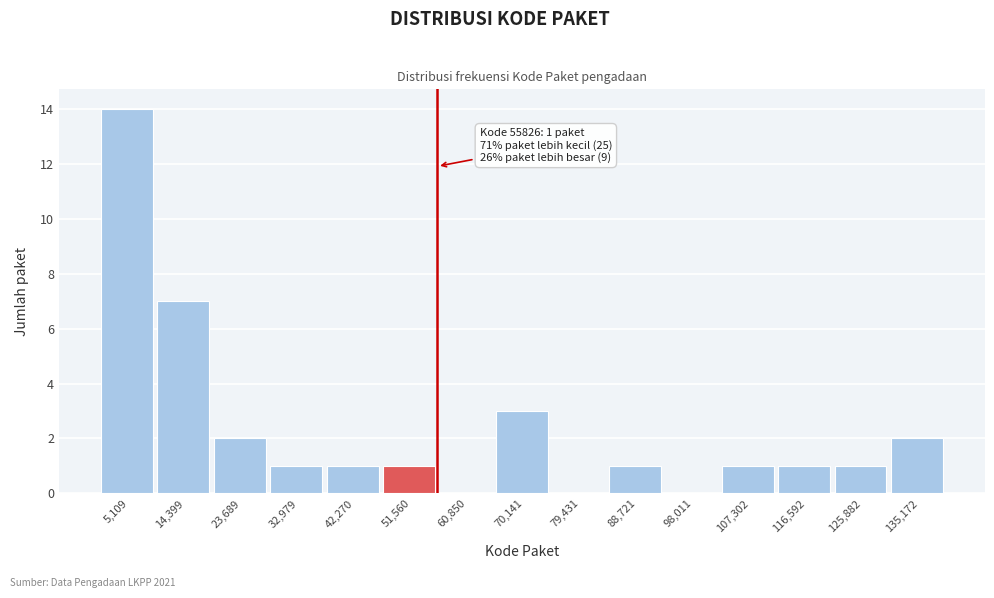

Over which range of the x-axis is the bar tallest?

0 to 10000